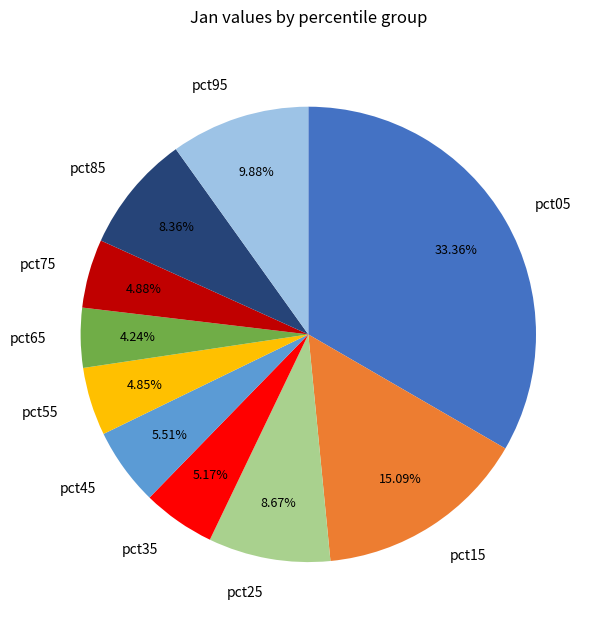

Do pct75 and pct25 together represent more than half of the pie?

No